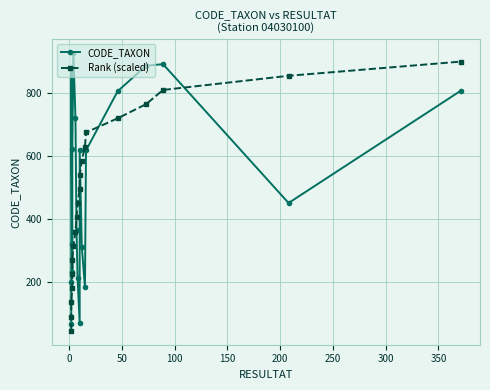

What is the difference between the highest and lowest values at 0?

110